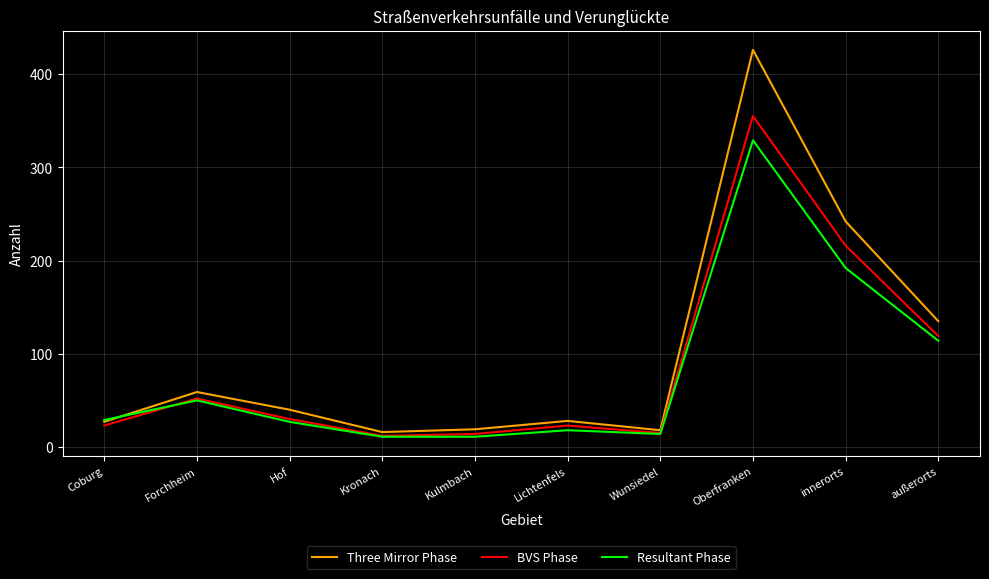

What is the sum of all Three Mirror Phase values?

1010